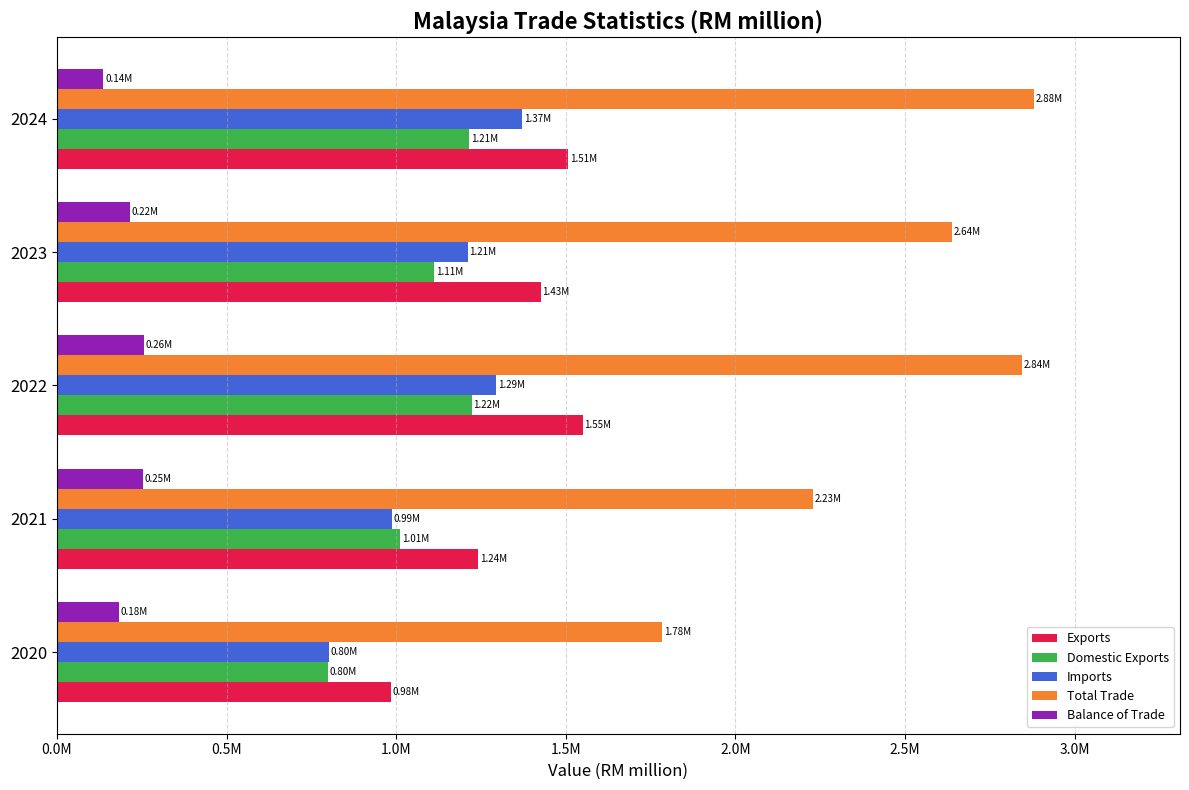

How many values in the Exports series are below 1426198?

2